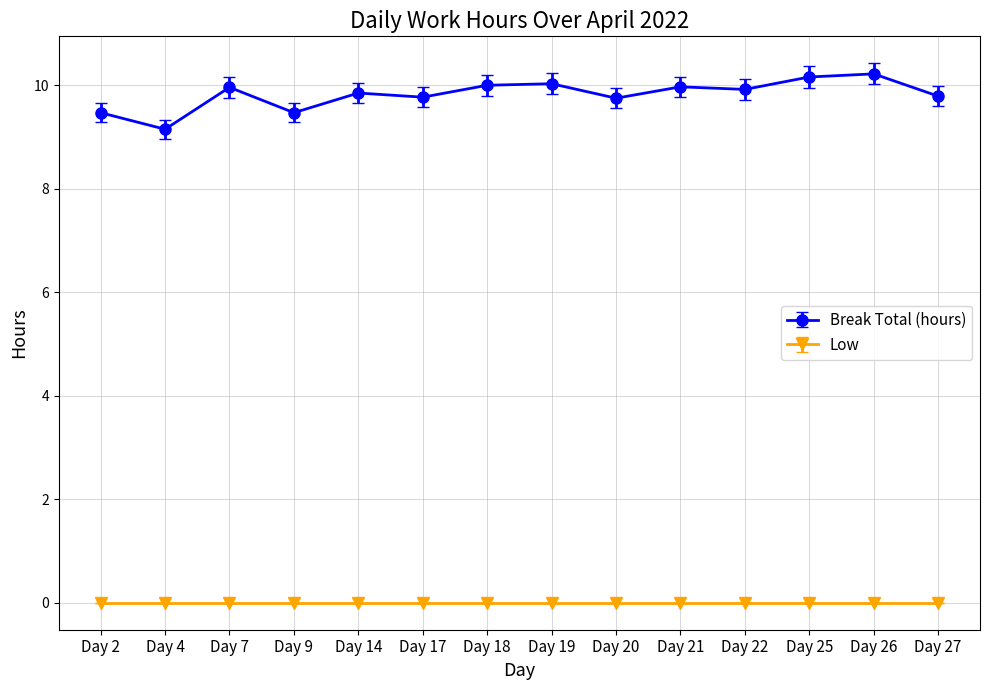

List the series in order of their overall mean, highest first.

Break Total (hours), Low